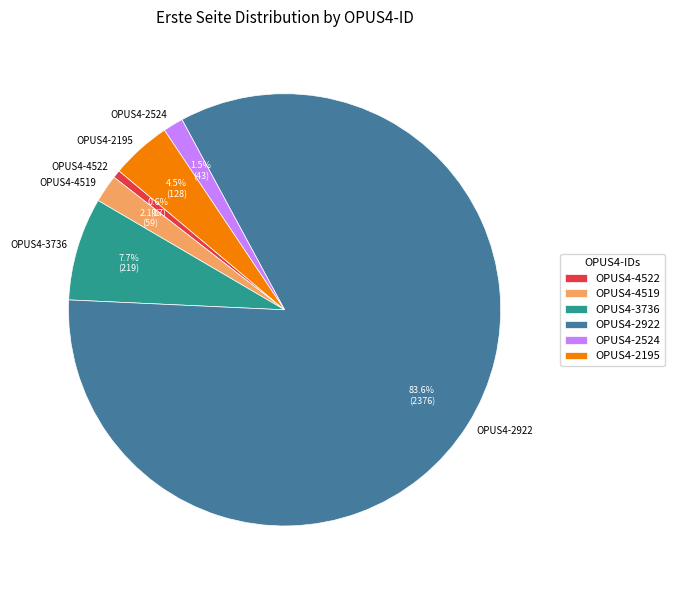

Count the number of slices in the pie.

6